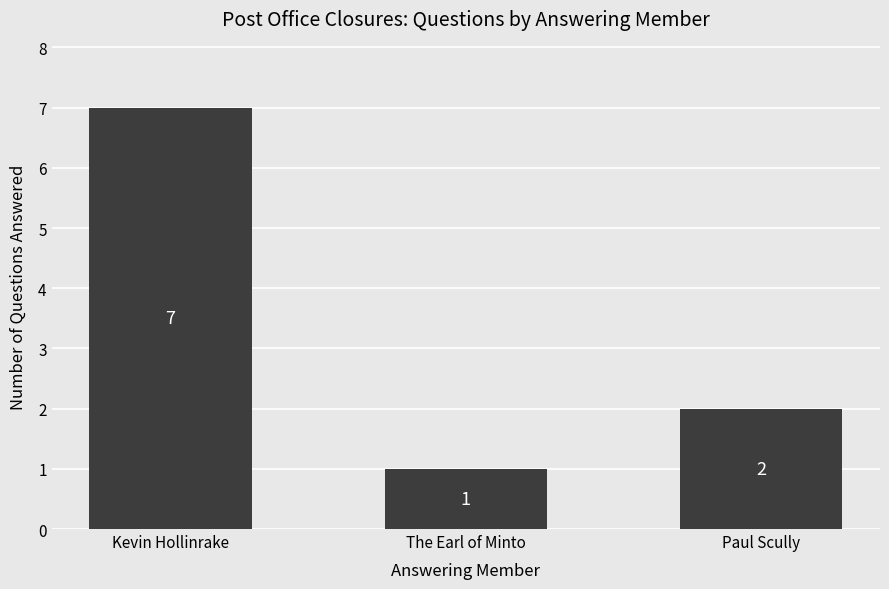

What is the maximum value shown in the chart?

7